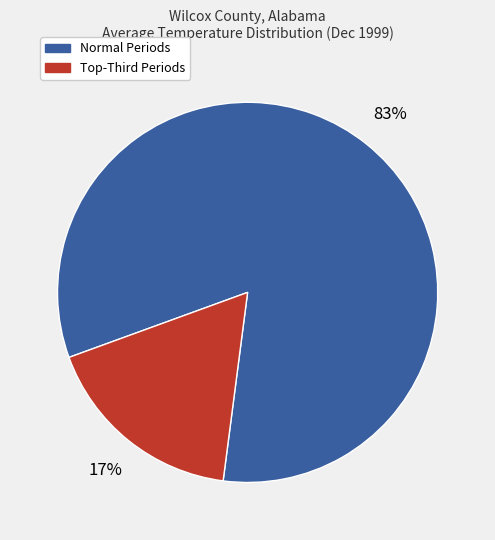

To the nearest percent, what is the average slice percentage?

50%